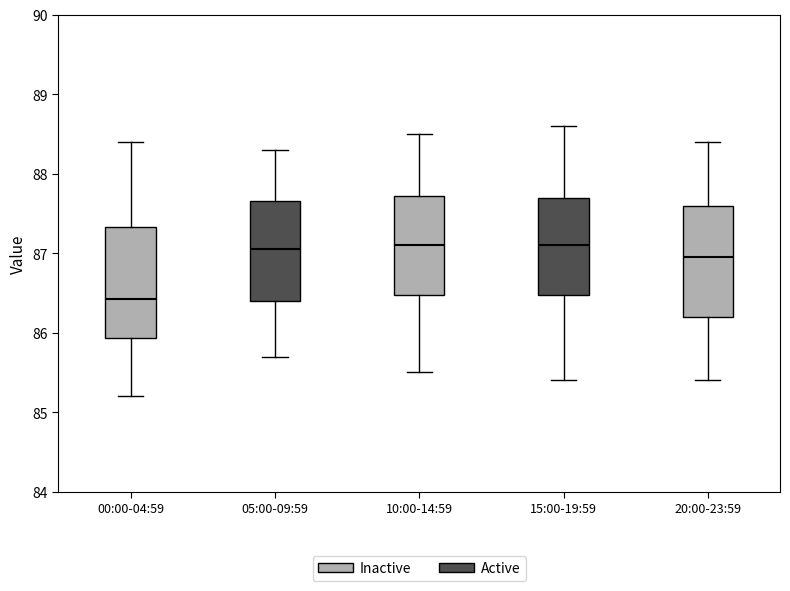

Reading left to right, transcribe this box plot: for each box, give where its median line is, the range the box spans, and where its two whiskers end, as read against the y-axis. The values are not printed on the chart, so give them approximately, as read against the axis.

00:00-04:59: median 86.4, box 85.9 to 87.3, whiskers 85.2 to 88.4
05:00-09:59: median 87.1, box 86.4 to 87.7, whiskers 85.7 to 88.3
10:00-14:59: median 87.1, box 86.5 to 87.7, whiskers 85.5 to 88.5
15:00-19:59: median 87.1, box 86.5 to 87.7, whiskers 85.4 to 88.6
20:00-23:59: median 87.0, box 86.2 to 87.6, whiskers 85.4 to 88.4